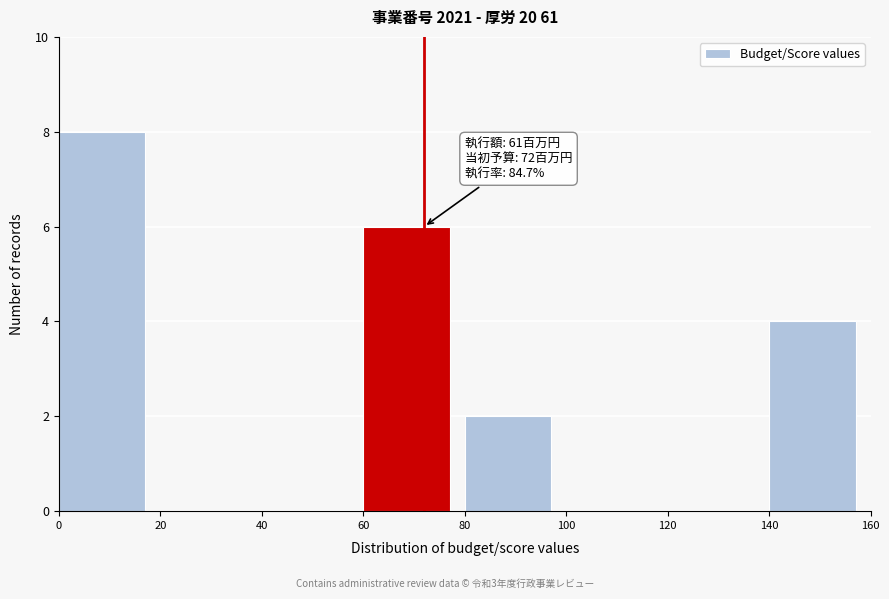

Over which range of the x-axis is the bar tallest?

0 to 20